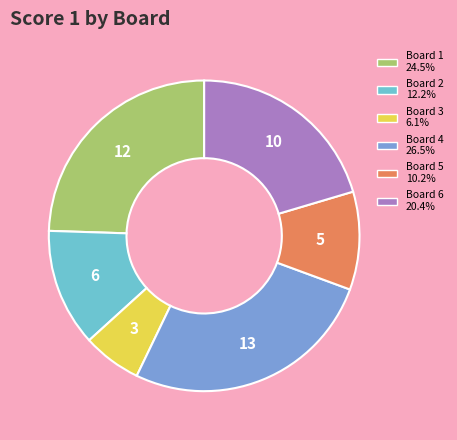

Combined, do Board 6 20.4% and Board 4 26.5% account for over 50%?

No